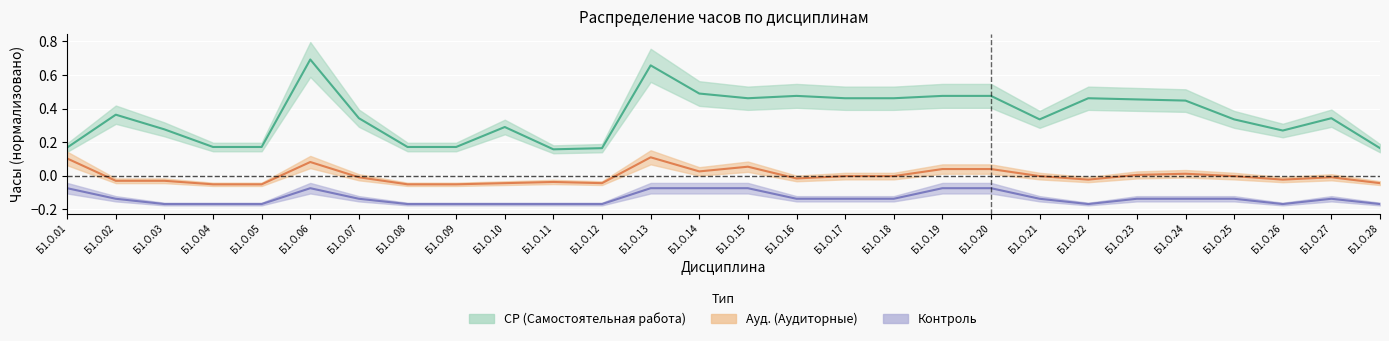

Between Б1.О.01 and Б1.О.18, which series saw the biggest shift?

СР